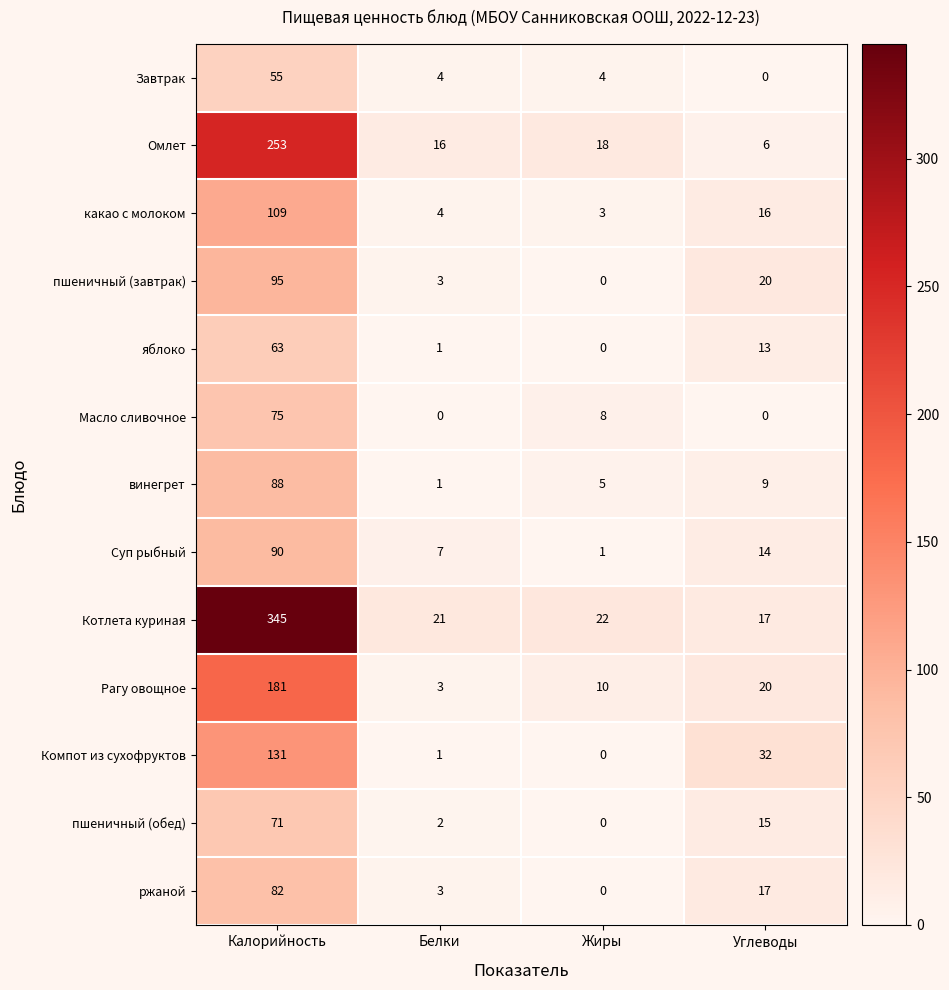

The винегрет series shows 5 at Углеводы. True or false?

False